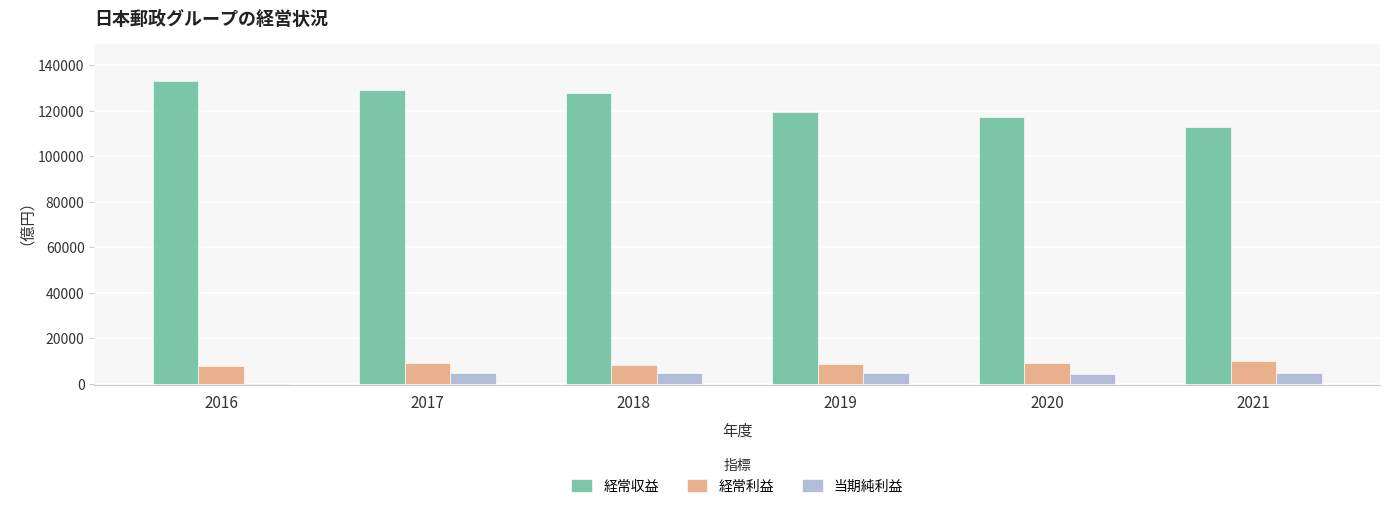

What are all the series names shown in the legend?

経常収益, 経常利益, 当期純利益